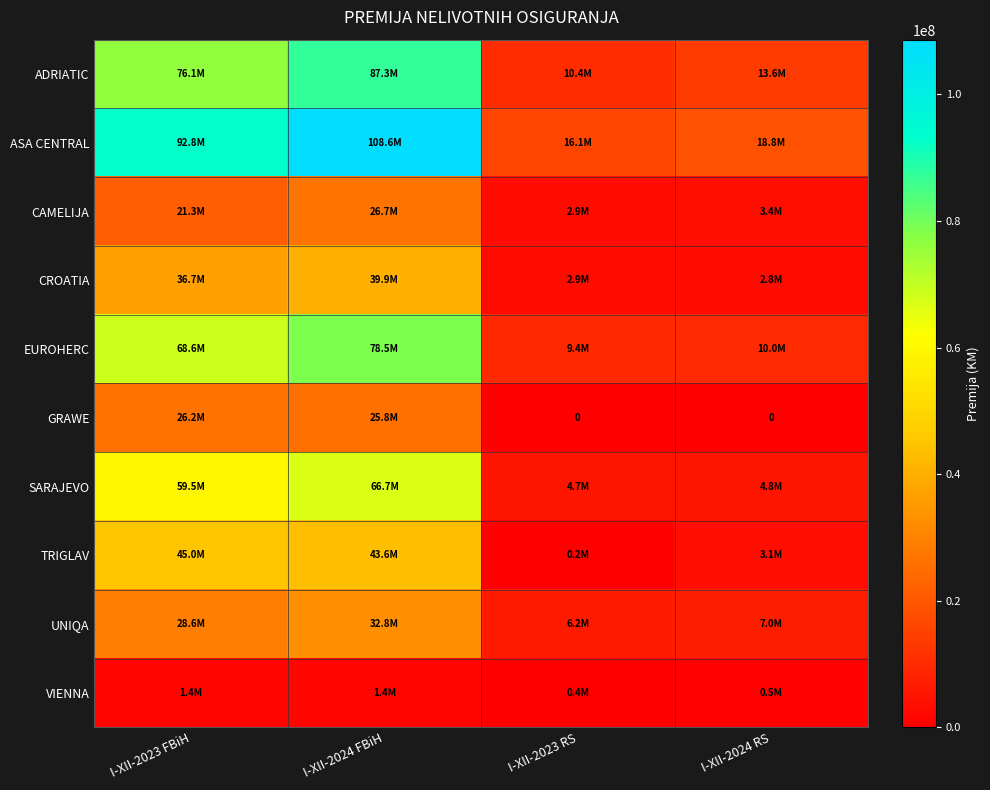

Is it true that GRAWE equals -13883520 at I-XII-2023 RS?

False